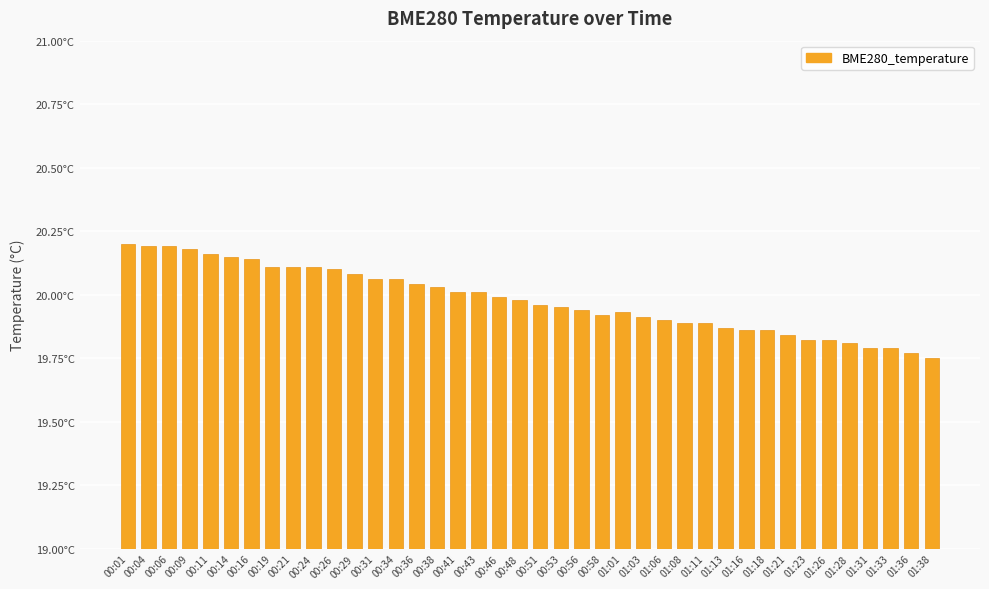

Are the bars horizontal?

No